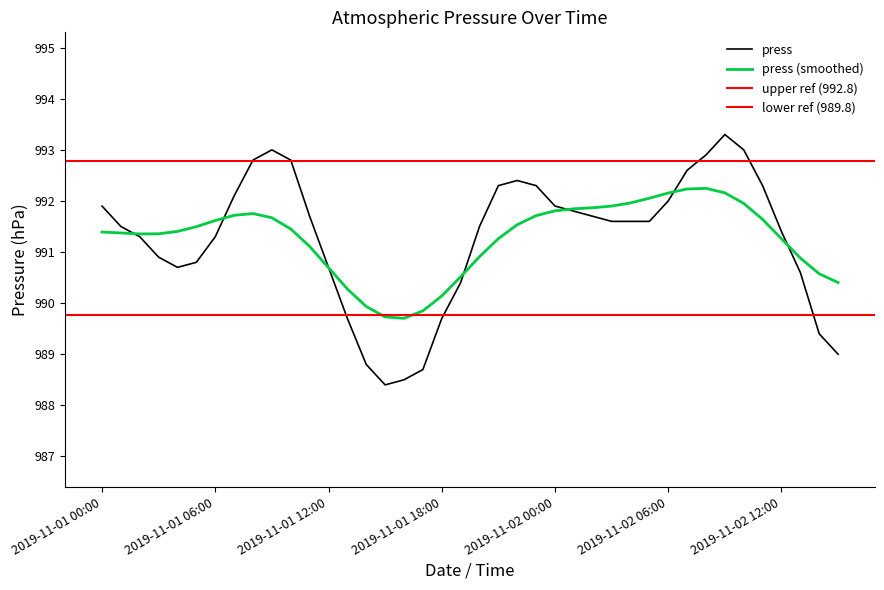

Is this an area chart (filled region under the line)?

No